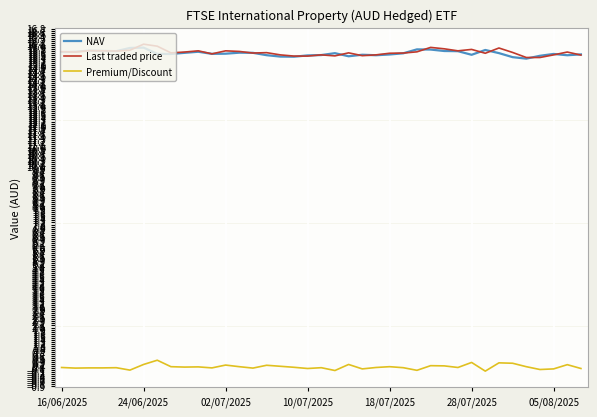

What is the maximum value for NAV?

15.9